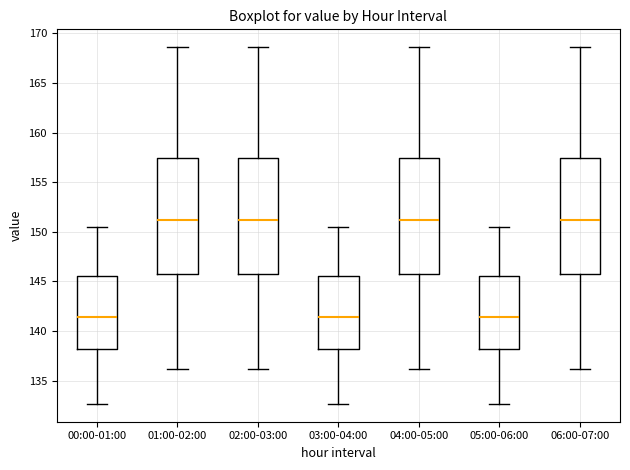

Reading left to right, transcribe this box plot: for each box, give where its median line is, the range the box spans, and where its two whiskers end, as read against the y-axis. The values are not printed on the chart, so give them approximately, as read against the axis.

00:00-01:00: median 141.5, box 138.0 to 145.5, whiskers 132.5 to 150.5
01:00-02:00: median 151.0, box 145.5 to 157.5, whiskers 136.0 to 168.5
02:00-03:00: median 151.0, box 145.5 to 157.5, whiskers 136.0 to 168.5
03:00-04:00: median 141.5, box 138.0 to 145.5, whiskers 132.5 to 150.5
04:00-05:00: median 151.0, box 145.5 to 157.5, whiskers 136.0 to 168.5
05:00-06:00: median 141.5, box 138.0 to 145.5, whiskers 132.5 to 150.5
06:00-07:00: median 151.0, box 145.5 to 157.5, whiskers 136.0 to 168.5